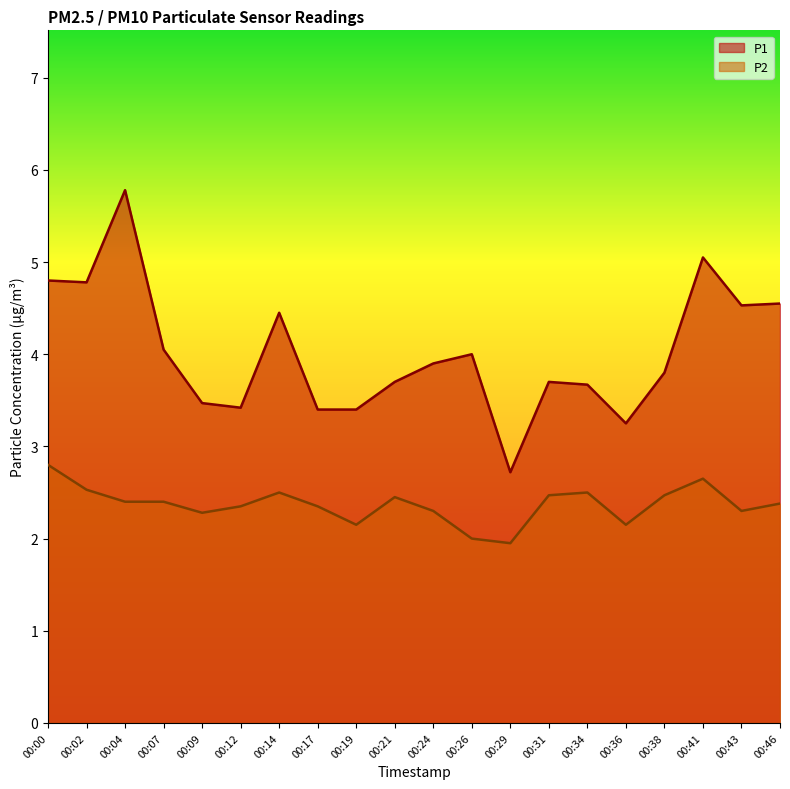

True or false: P1 and P2 intersect in this chart.

False